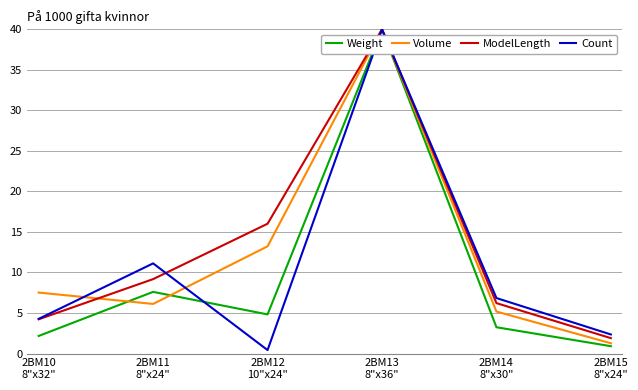

Read the Weight value at 2BM10
8"x32".

2.2